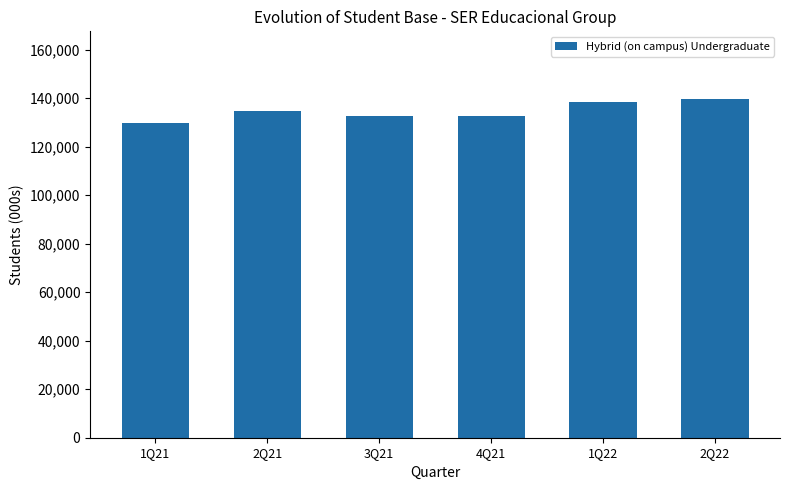

Between 1Q22 and 2Q21, which is larger?

1Q22